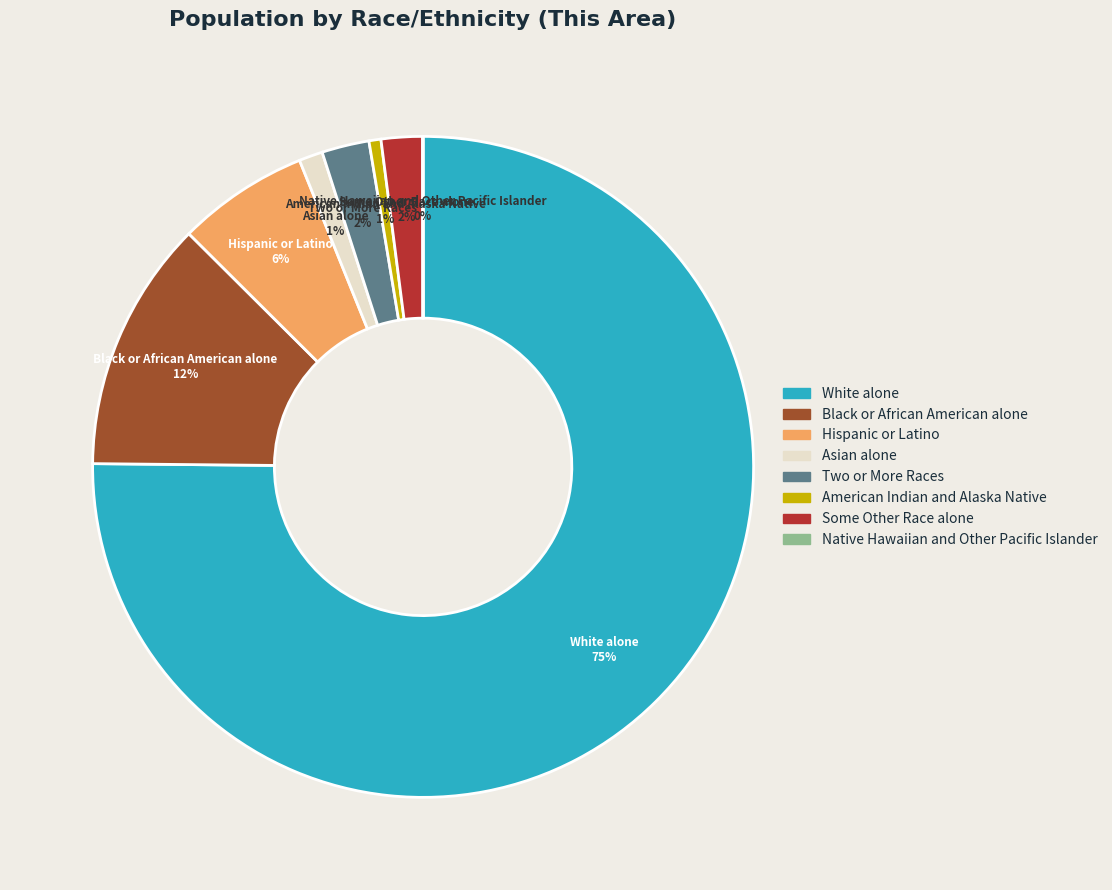

To the nearest percent, what is the average slice percentage?

12%